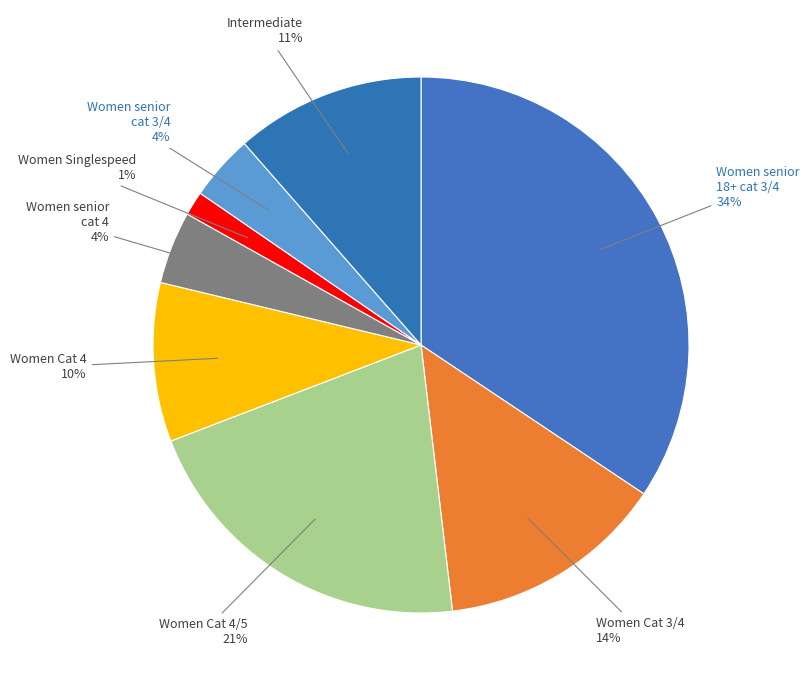

Which slice is the smallest?

Women Singlespeed